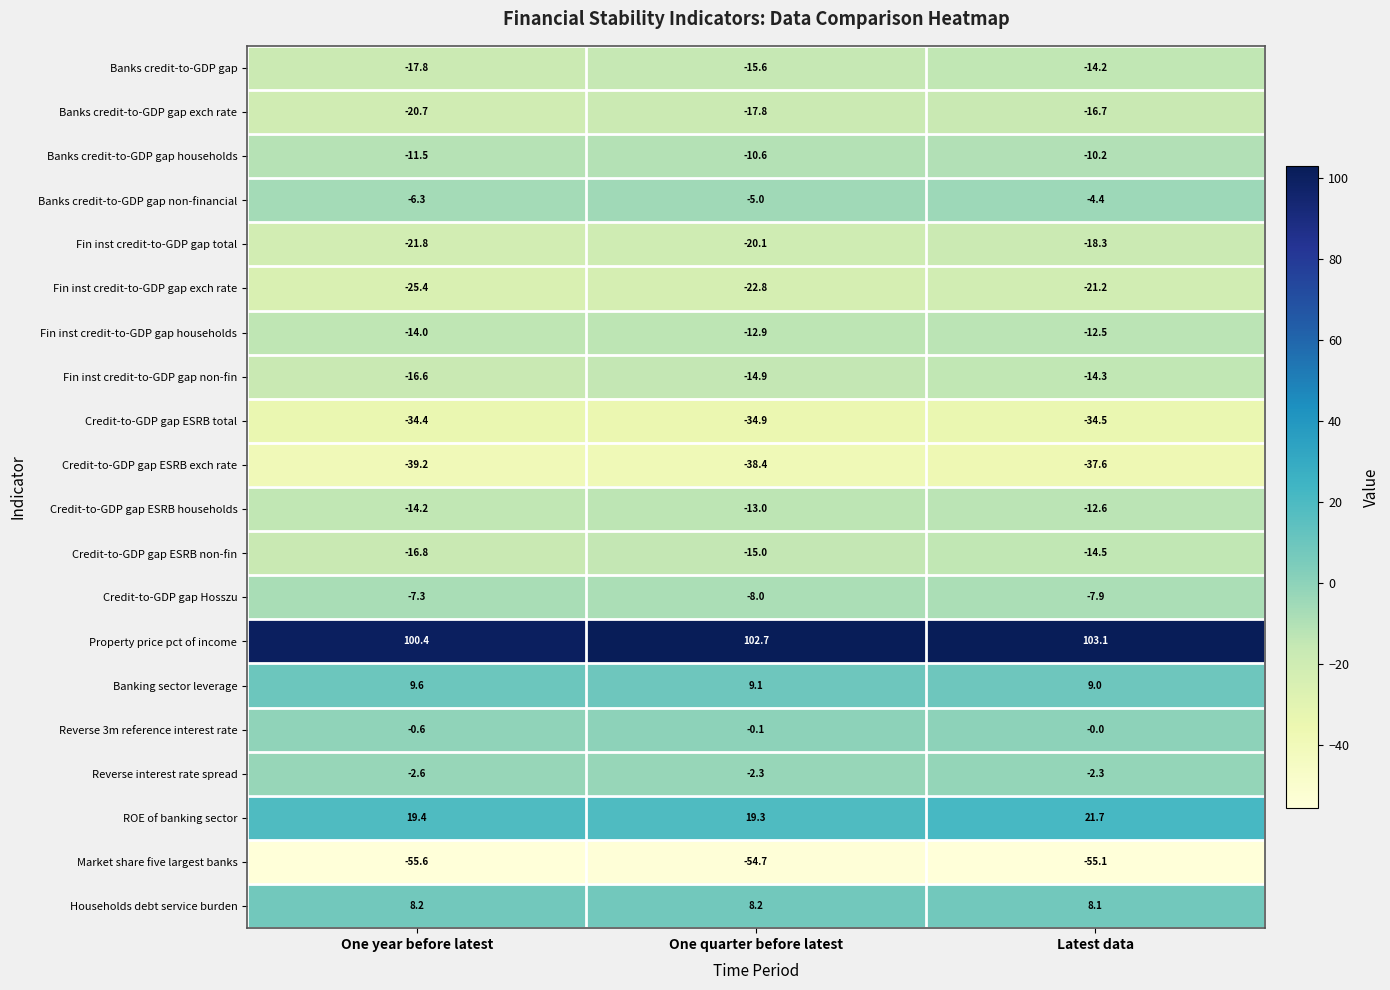

How many categories are shown in the chart?

3